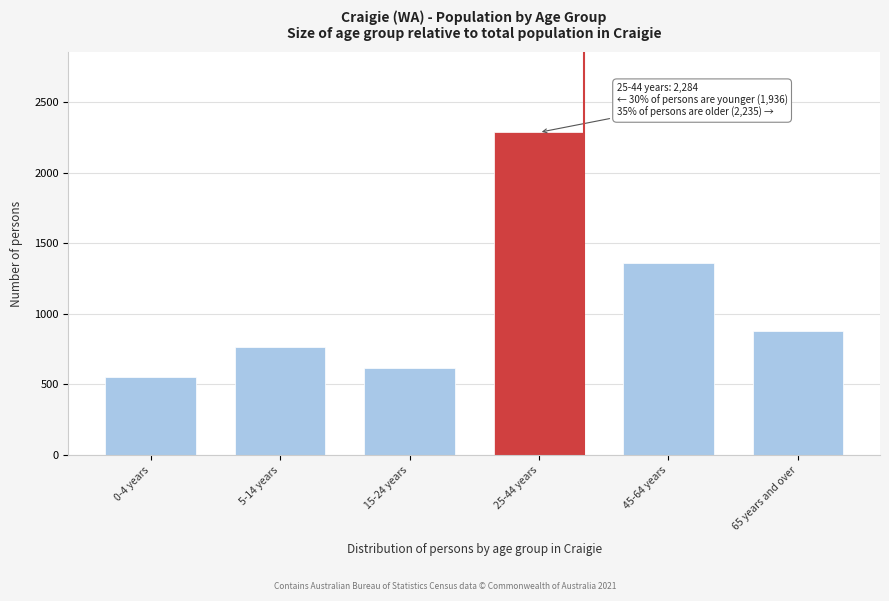

Reading right to left, transcribe all the data shown in this chart.

875	1360	2284	618	765	553